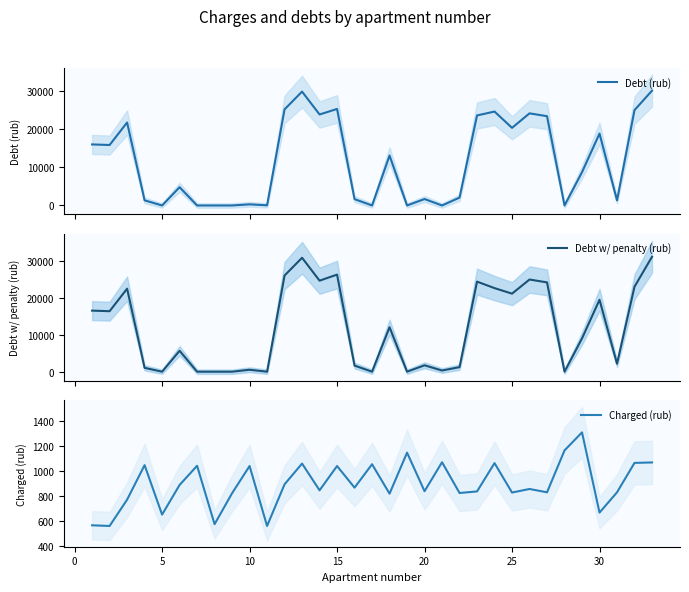

How many times do Charged (rub) and Debt (rub) cross each other?

12